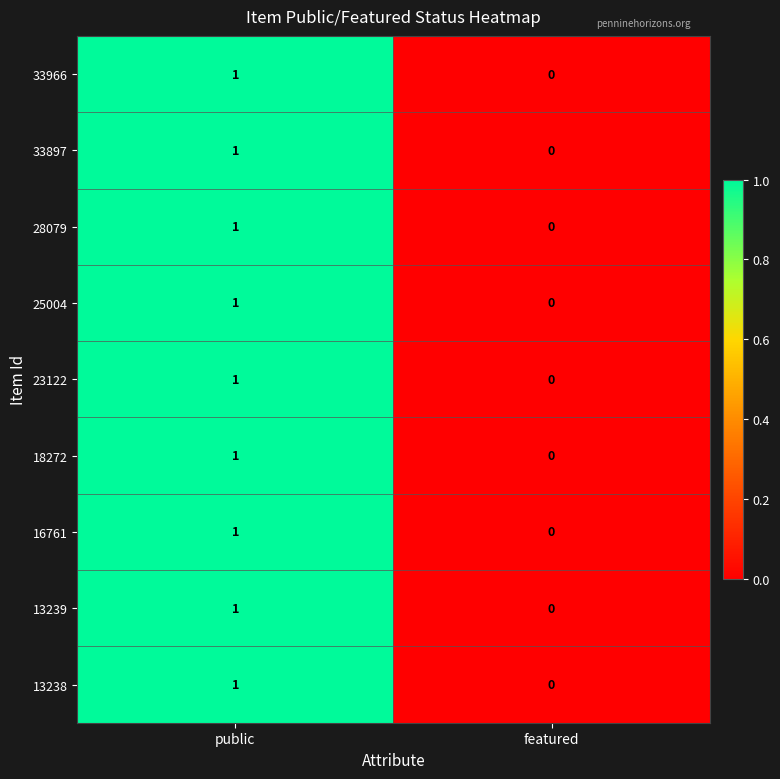

Count the number of categories in the chart.

2